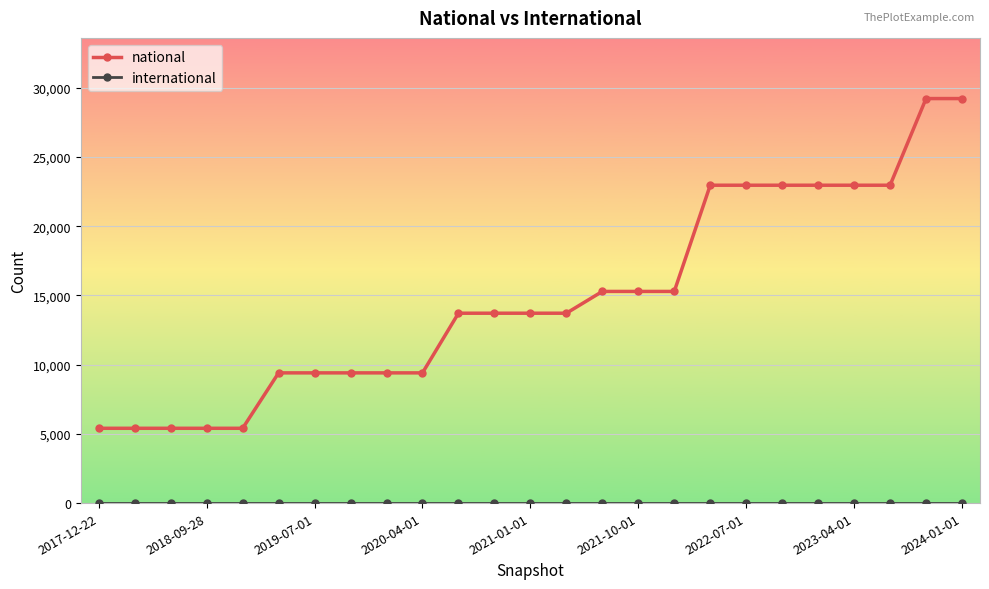

Which series has the largest total across all categories?

national